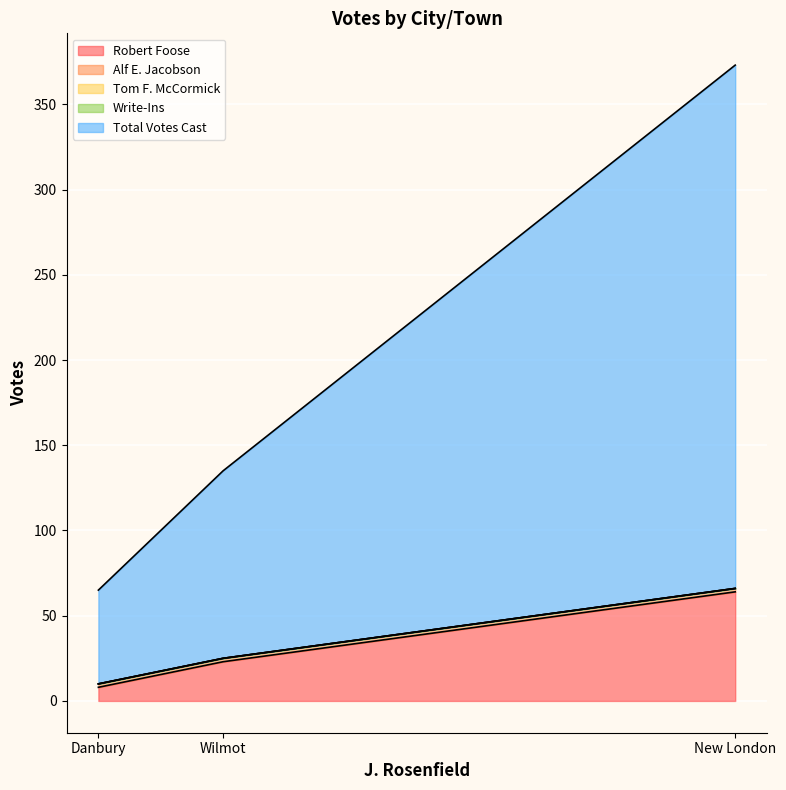

The Tom F. McCormick series shows 0 at Danbury. True or false?

True